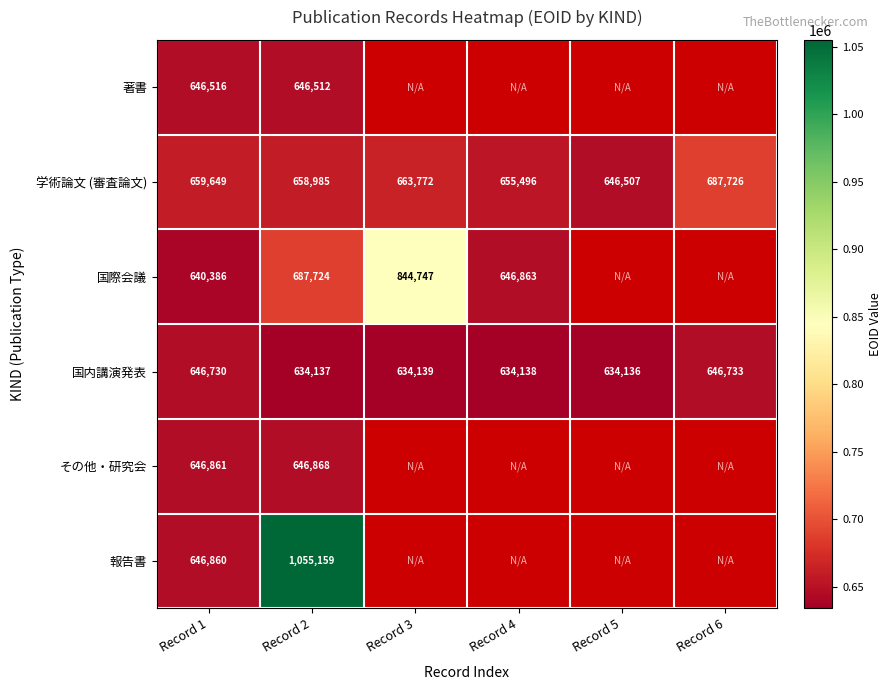

True or false: その他・研究会 has a value of 181803 at Record 2.

False